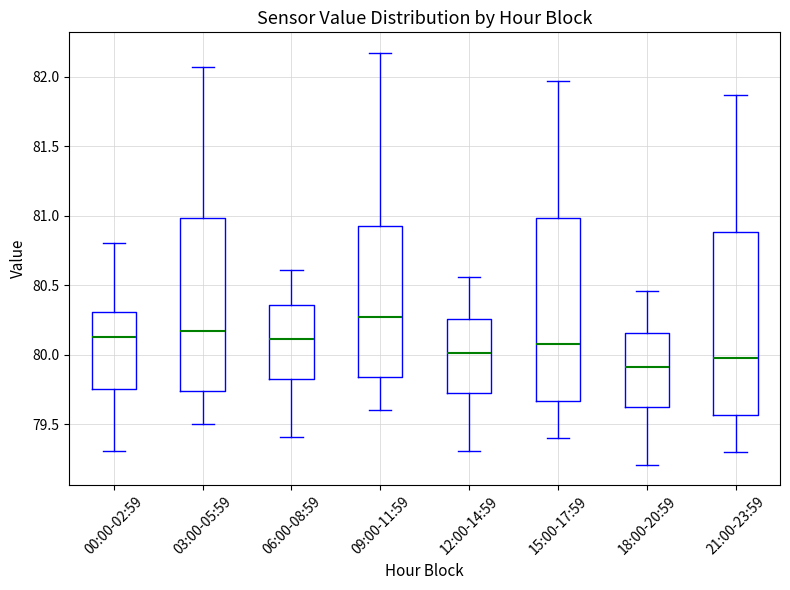

Where does the upper whisker of the box for 18:00-20:59 end on the y-axis? The values are not printed on the chart, so give them approximately, as read against the axis.

80.45